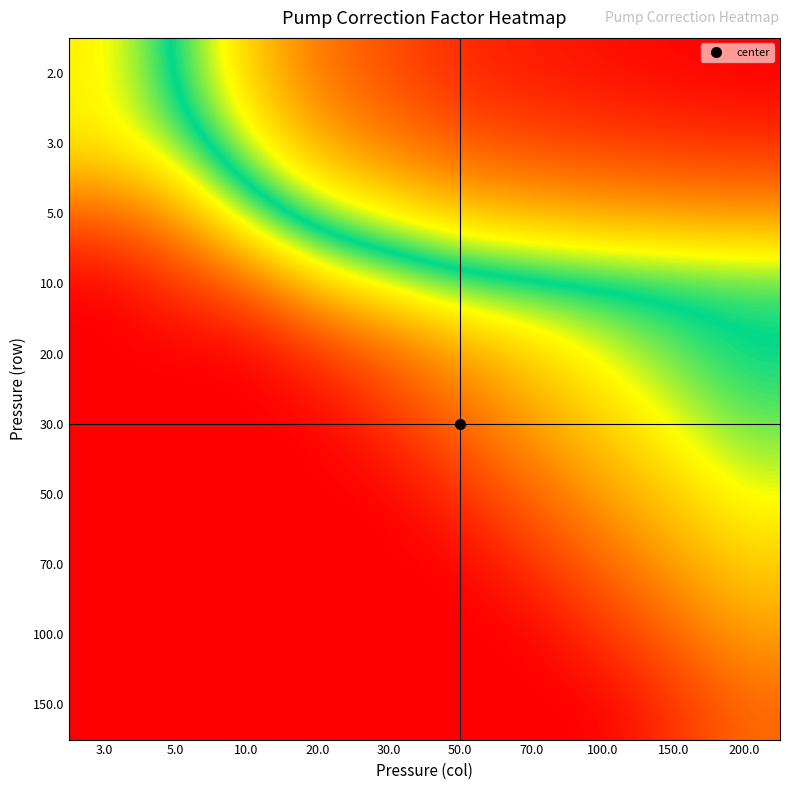

At how many categories does at least one series exceed 0?

10